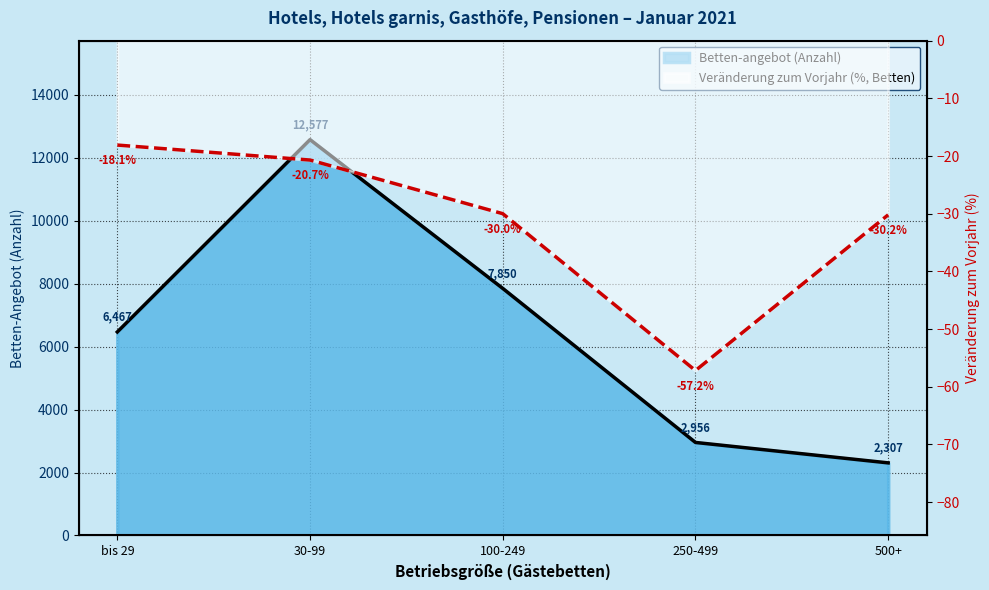

The Betten-angebot (Anzahl) series shows 2307.0 at 500+. True or false?

True